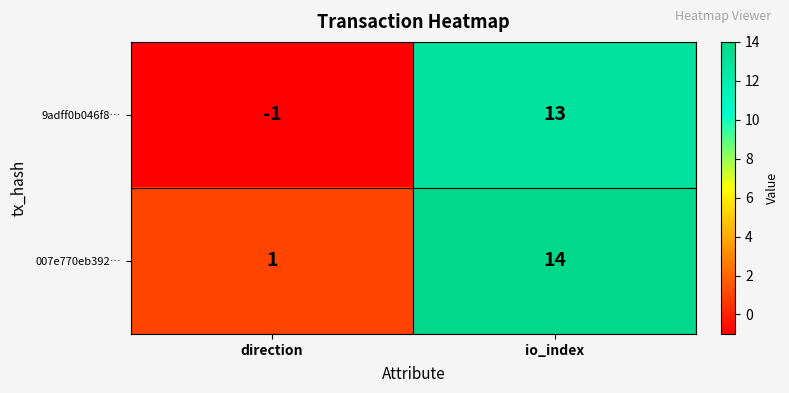

Which series changed the most between direction and io_index?

9adff0b046f8…